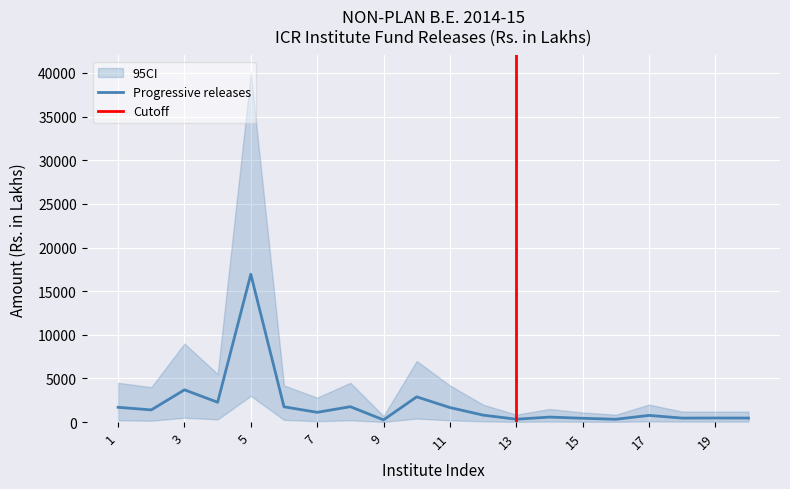

Is it true that Progressive releases equals 183.3 at 16?

True